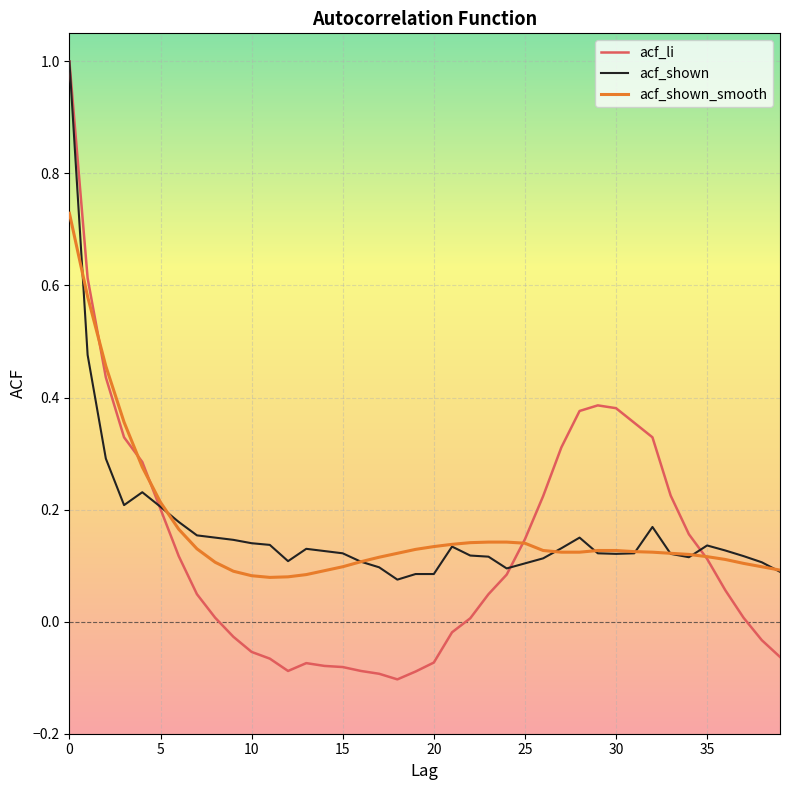

What is the highest value of the acf_shown series?

1.0